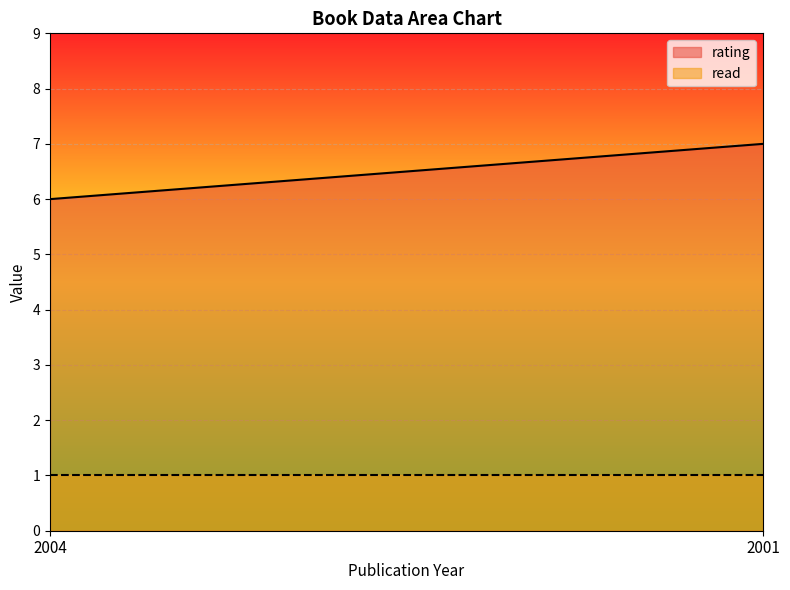

Which series has the largest total across all categories?

rating